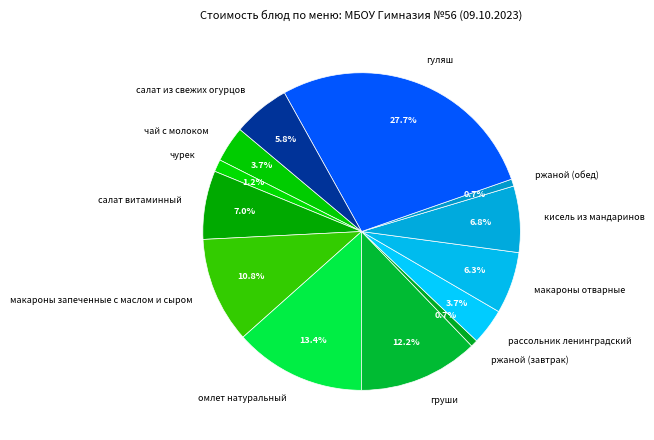

Does чай с молоком account for over 50% of the chart?

No